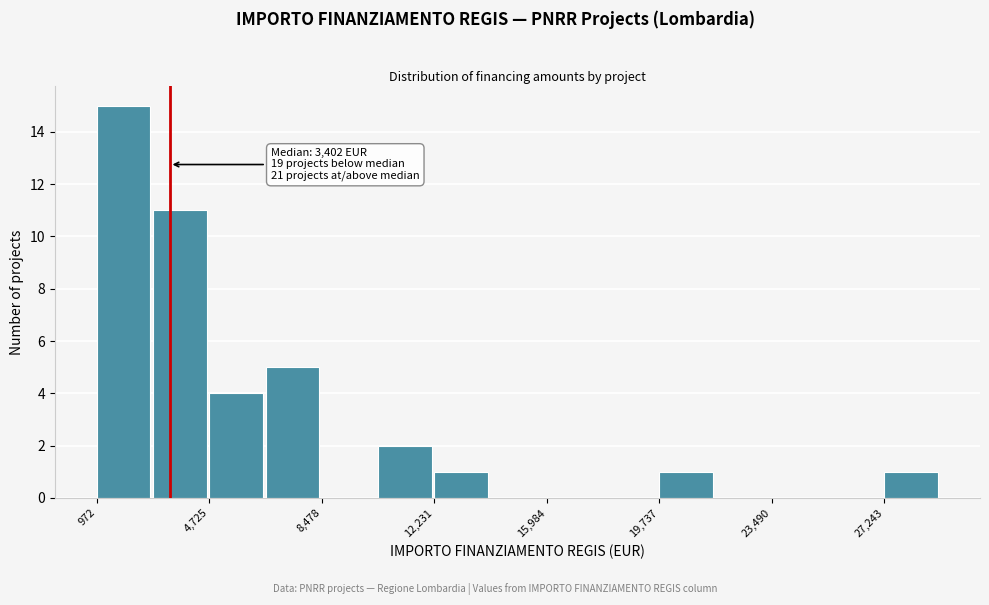

Around what value on the x-axis is the tallest bar? Give the approximate position of its centre, as read against the axis.

2000